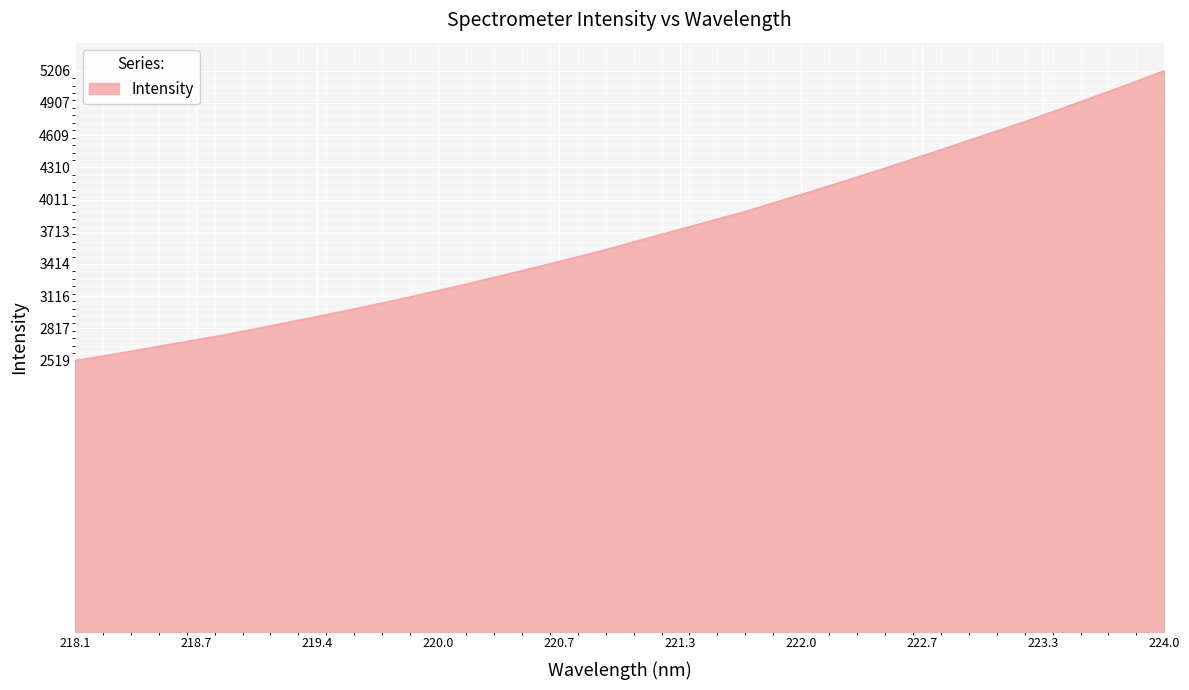

What is the greatest value displayed?

5205.7